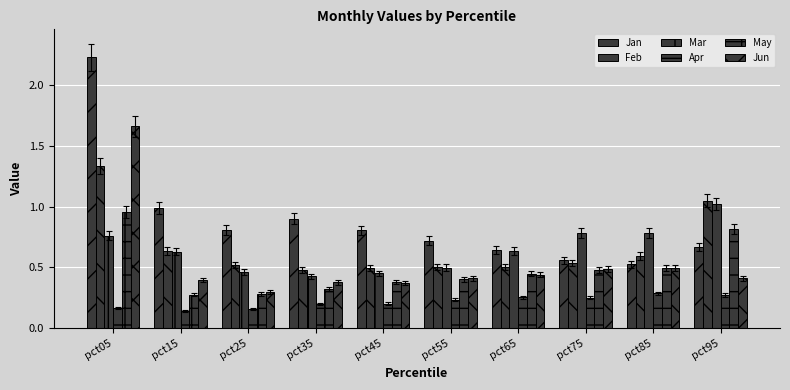

What is the sum of the Mar values at pct25 and pct85?

1.2